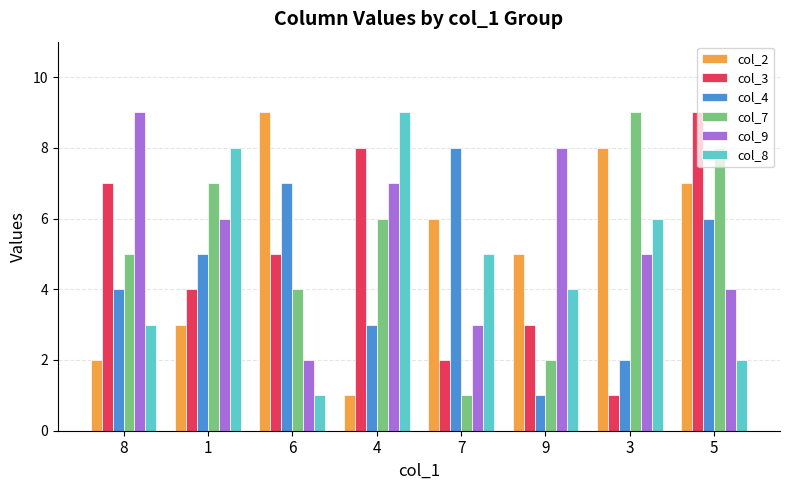

What are all the series names shown in the legend?

col_2, col_3, col_4, col_7, col_9, col_8